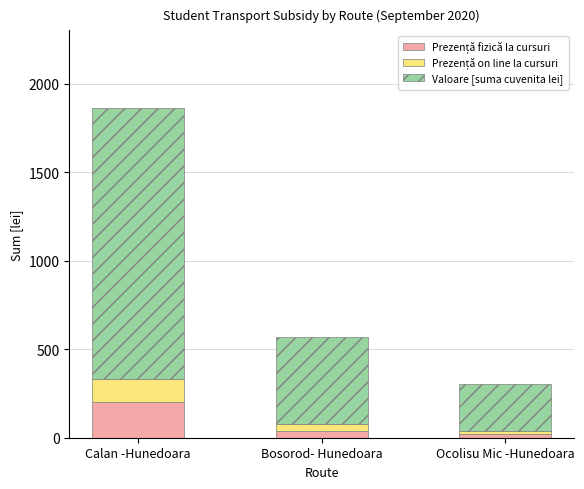

What is the total value across all series at Calan -Hunedoara?

1859